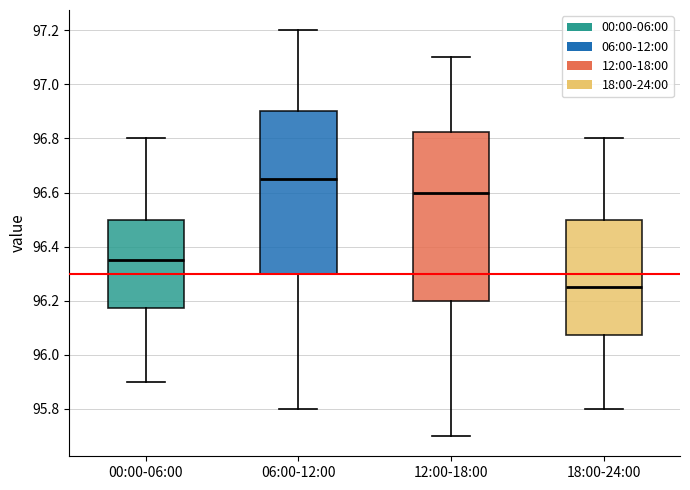

Reading left to right, transcribe this box plot: for each box, give where its median line is, the range the box spans, and where its two whiskers end, as read against the y-axis. The values are not printed on the chart, so give them approximately, as read against the axis.

00:00-06:00: median 96.36, box 96.18 to 96.50, whiskers 95.90 to 96.80
06:00-12:00: median 96.66, box 96.30 to 96.90, whiskers 95.80 to 97.20
12:00-18:00: median 96.60, box 96.20 to 96.82, whiskers 95.70 to 97.10
18:00-24:00: median 96.26, box 96.08 to 96.50, whiskers 95.80 to 96.80